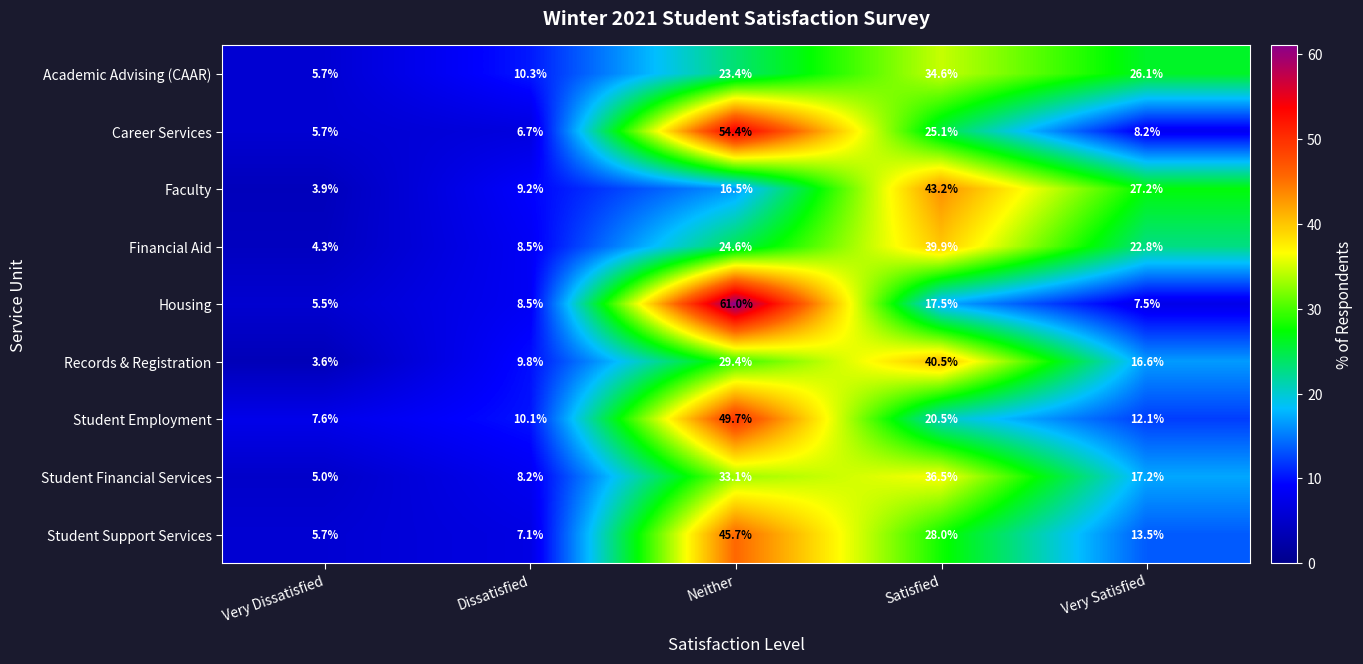

At how many categories does at least one series exceed 35?

2